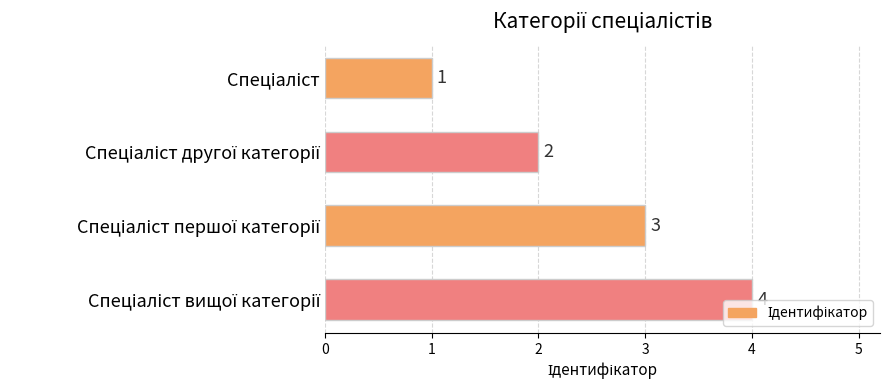

What is the greatest value displayed?

4